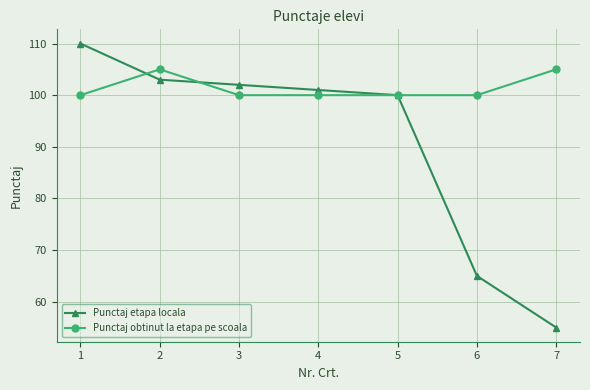

What is the value of the Punctaj etapa locala point at the 3rd from the left?

102